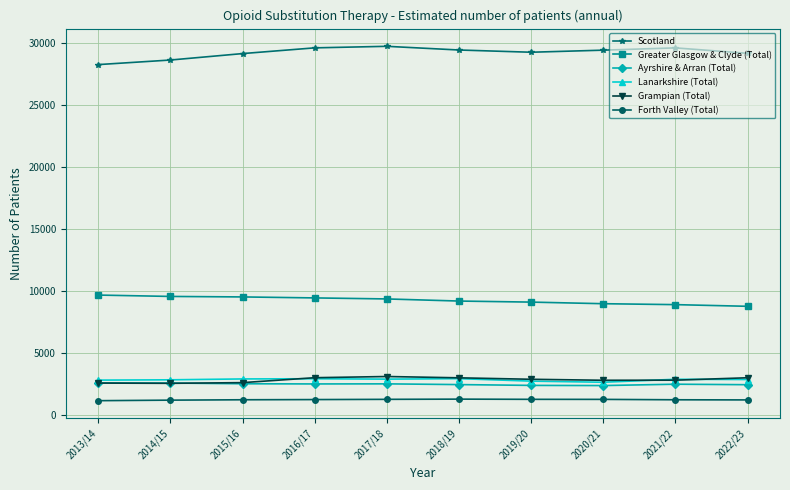

What is the difference between the highest and lowest values at 2017/18?

28449